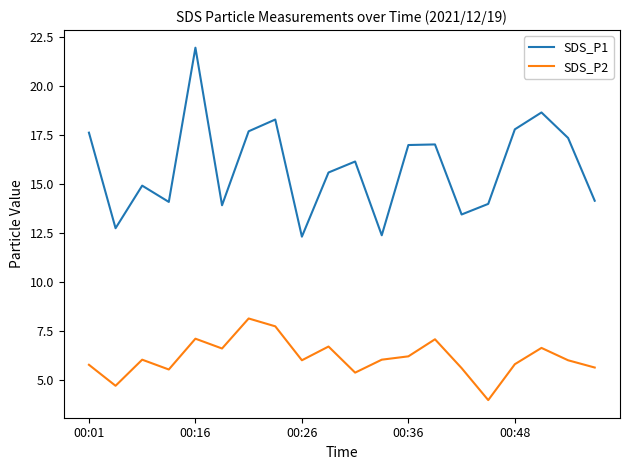

What is the difference between the maximum and minimum values in the SDS_P1 series?

9.6